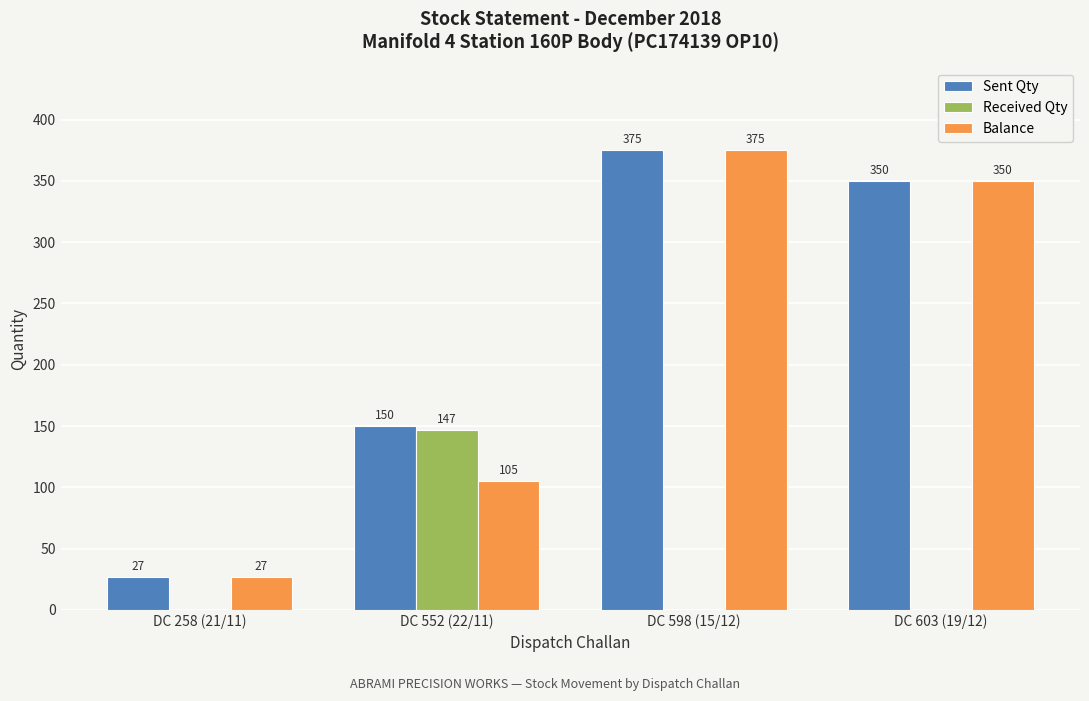

Between DC 552 (22/11) and DC 598 (15/12), which series saw the biggest shift?

Balance